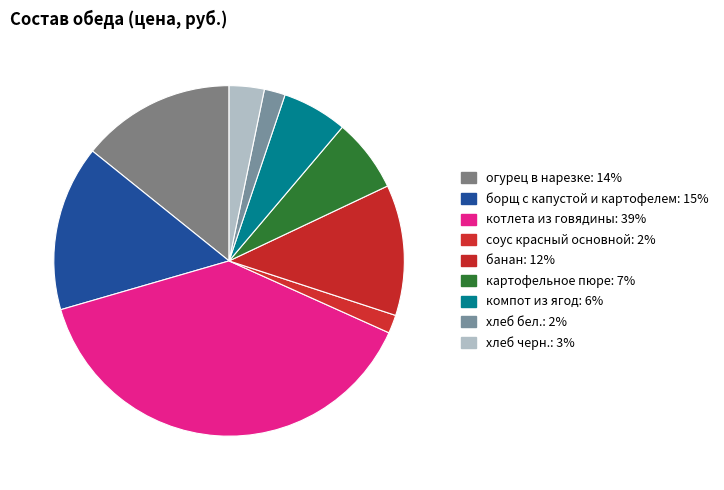

Combined, what portion of the pie is огурец в нарезке and хлеб черн.?

17.5%